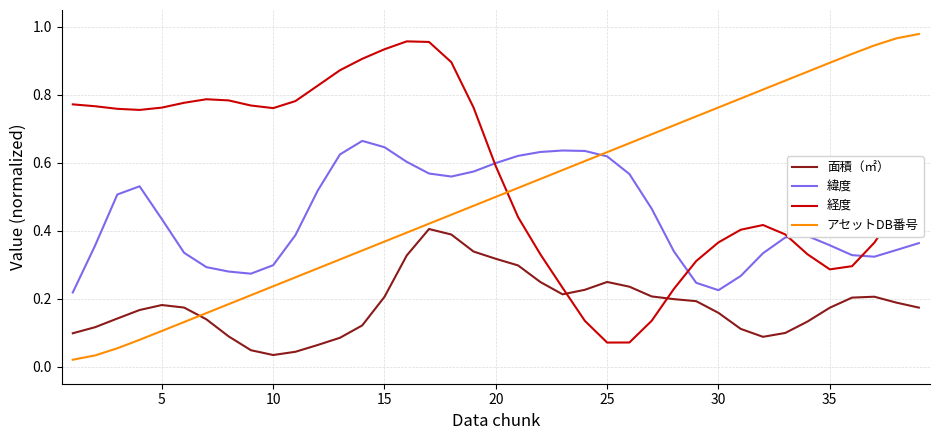

What are all the series names shown in the legend?

面積（㎡）, 緯度, 経度, アセットDB番号